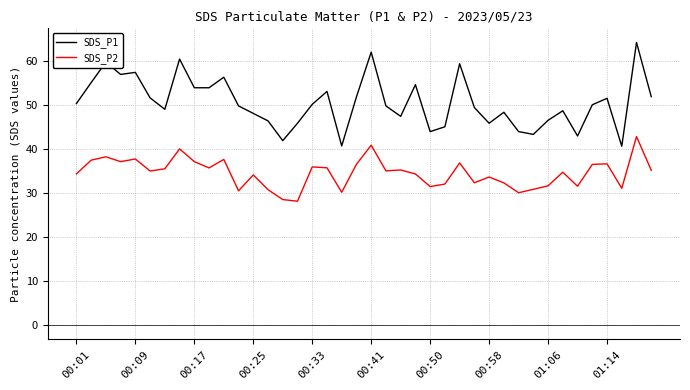

What is the difference between the maximum and minimum values in the SDS_P2 series?

14.7